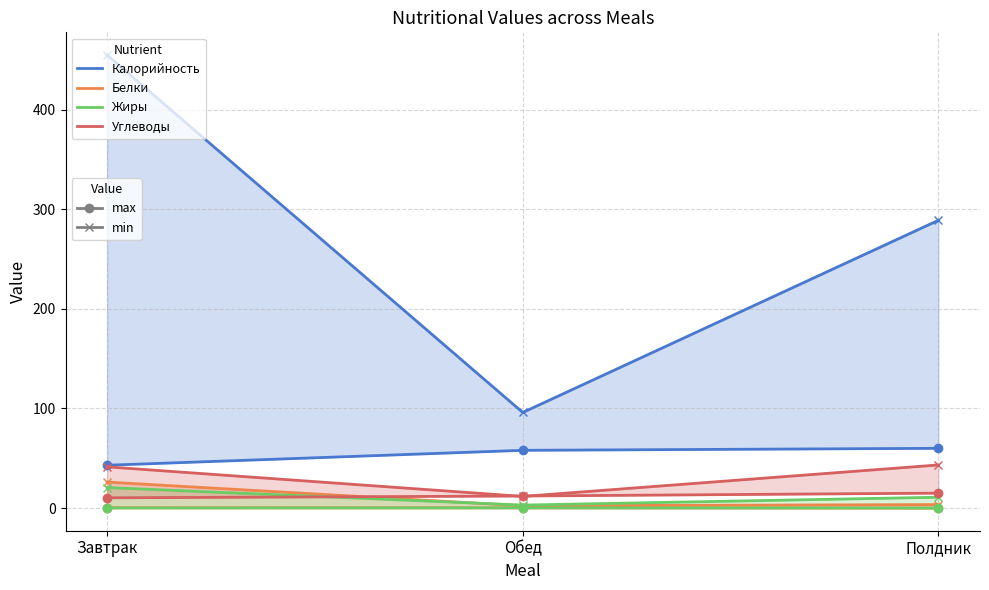

Which category has the lowest value in the Калорийность series?

Обед